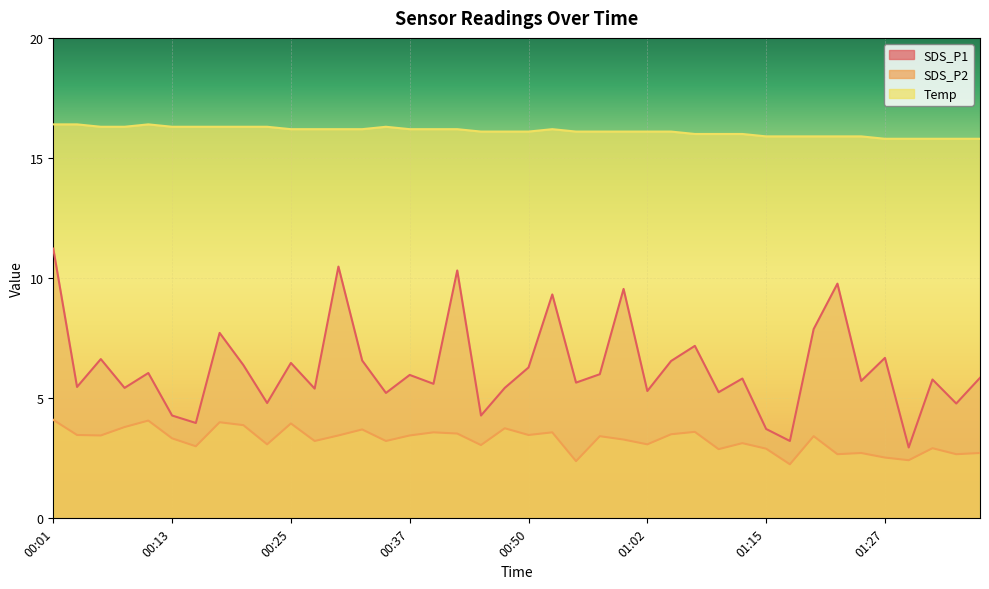

True or false: SDS_P2 has a value of 2.1 at 00:13.

False